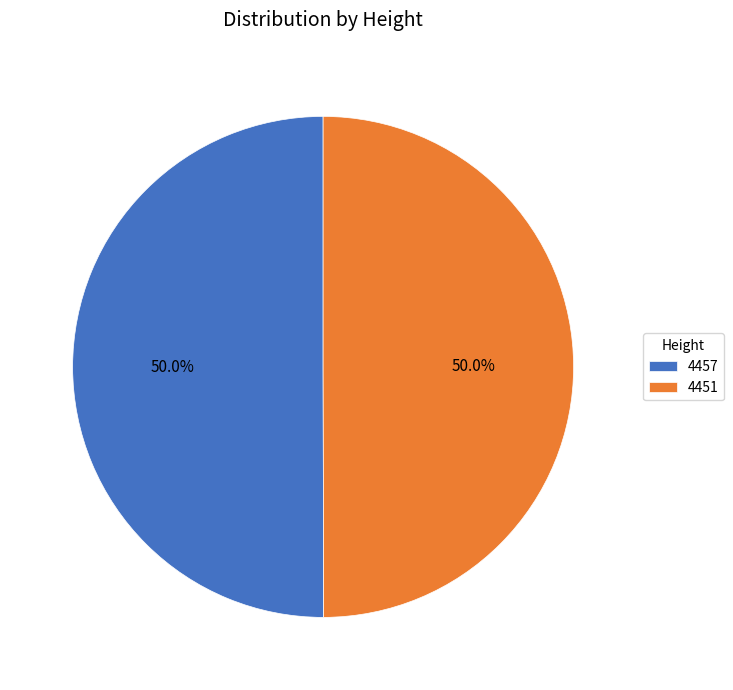

To the nearest percent, what is the combined percentage of 4451 and 4457?

100%